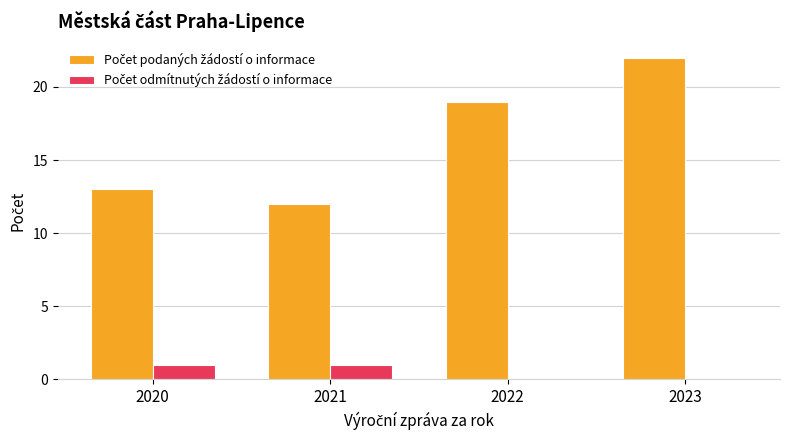

What is the total value across all series at 2020?

14